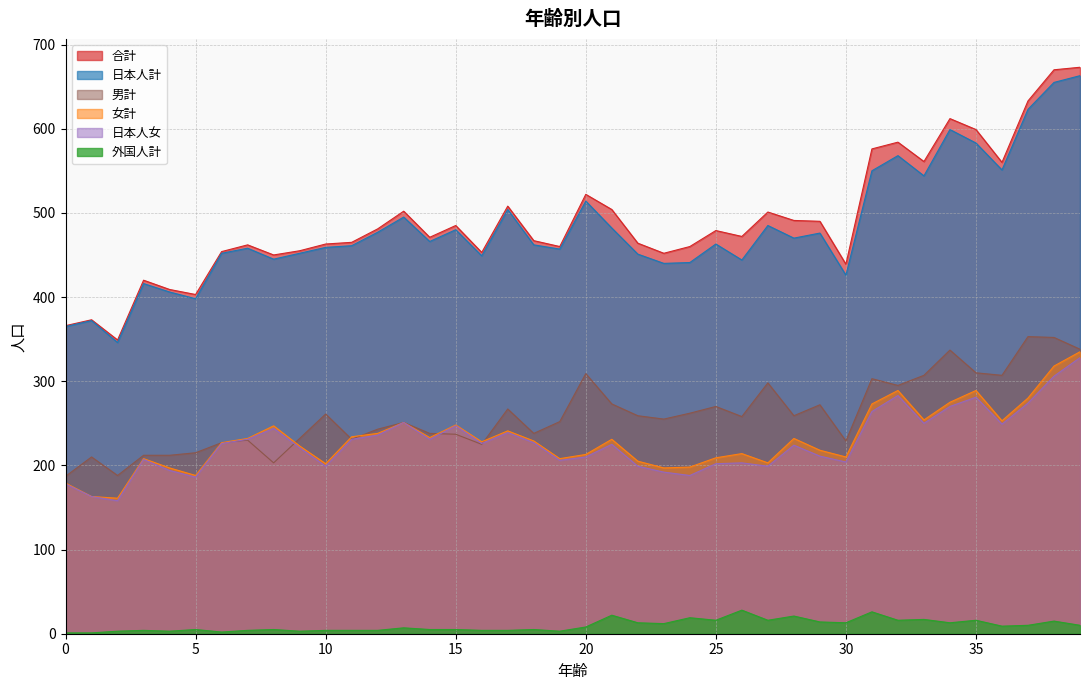

Reading left to right, extract all data points from this chart.

合計: 366	373	349	420	409	403	454	462	450	455	463	465	481	502	471	485	453	508	467	460	522	504	464	452	460	479	472	501	491	490	439	576	584	561	612	599	560	633	670	673
日本人計: 365	372	346	416	406	398	452	458	445	452	459	461	477	495	466	480	449	504	462	457	514	482	451	440	441	463	444	485	470	476	426	550	568	544	599	583	551	623	655	663
外国人計: 1	1	3	4	3	5	2	4	5	3	4	4	4	7	5	5	4	4	5	3	8	22	13	12	19	16	28	16	21	14	13	26	16	17	13	16	9	10	15	10
女計: 179	163	161	208	197	188	227	232	247	223	202	234	238	251	233	248	228	241	229	208	213	231	205	197	198	209	214	203	232	218	210	273	289	254	275	289	253	280	318	335
日本人女: 178	163	158	207	194	186	226	231	244	221	199	231	236	251	231	247	226	239	227	206	210	225	199	192	188	202	203	199	224	211	204	264	283	250	270	281	249	274	306	328
男計: 187	210	188	212	212	215	227	230	203	232	261	231	243	251	238	237	225	267	238	252	309	273	259	255	262	270	258	298	259	272	229	303	295	307	337	310	307	353	352	338